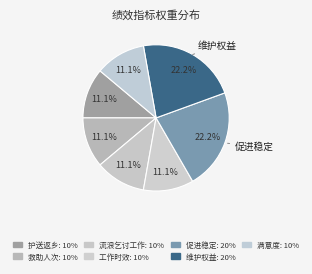

Which slice is the smallest?

流浪乞讨人员护送返乡人次